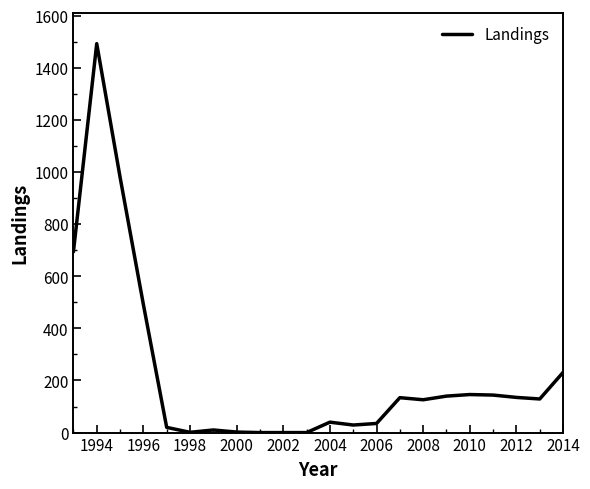

What is the greatest value displayed?

1493